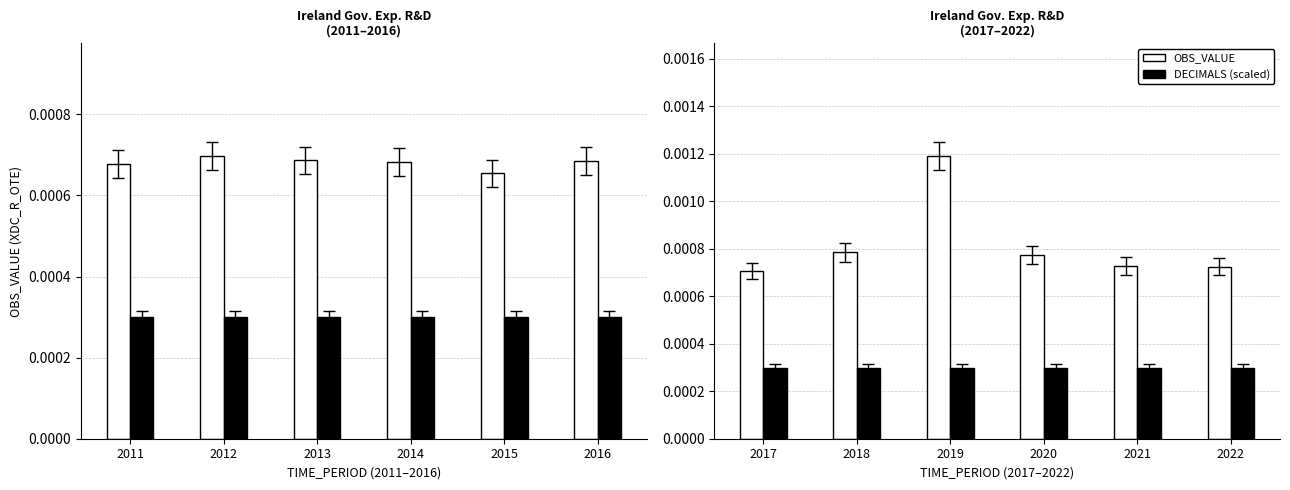

True or false: DECIMALS (scaled) has a value of 0.0 at 2017.

False